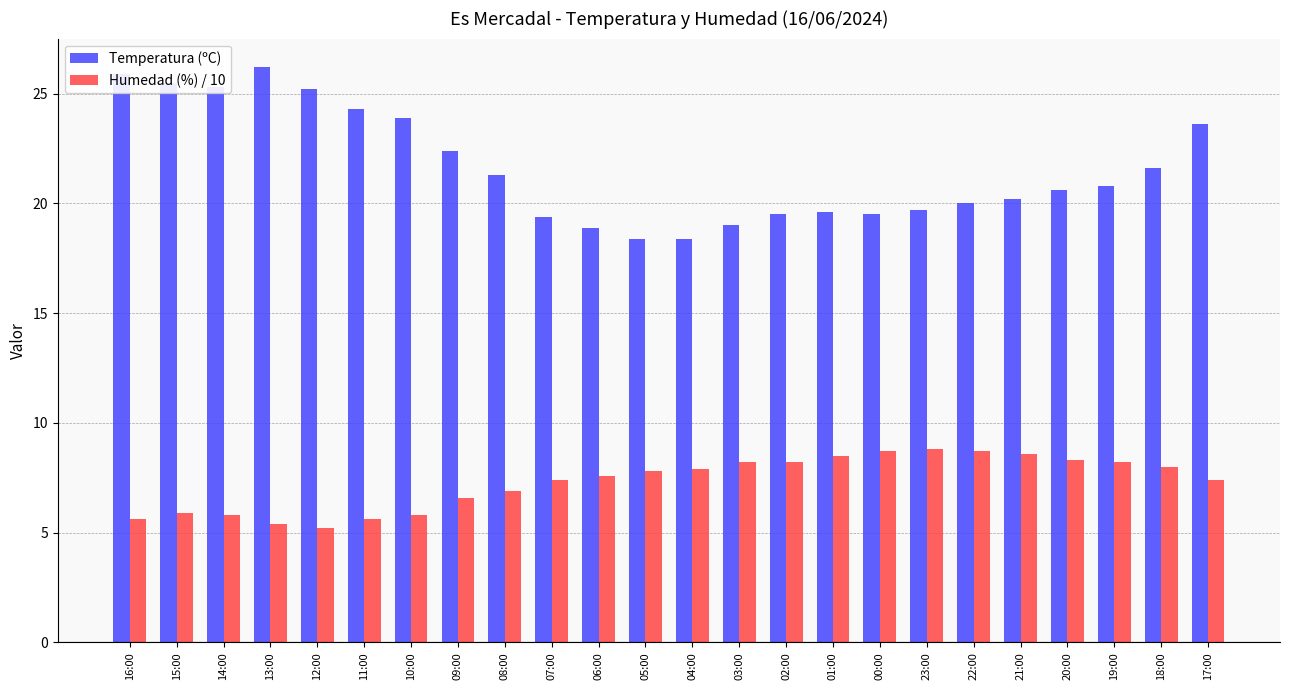

What is the average value of the Humedad (%) / 10 series?

7.3